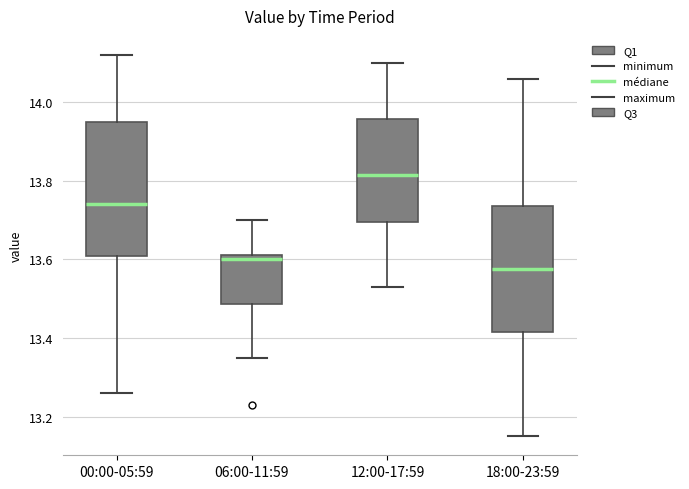

Which box has the lowest median line?

18:00-23:59